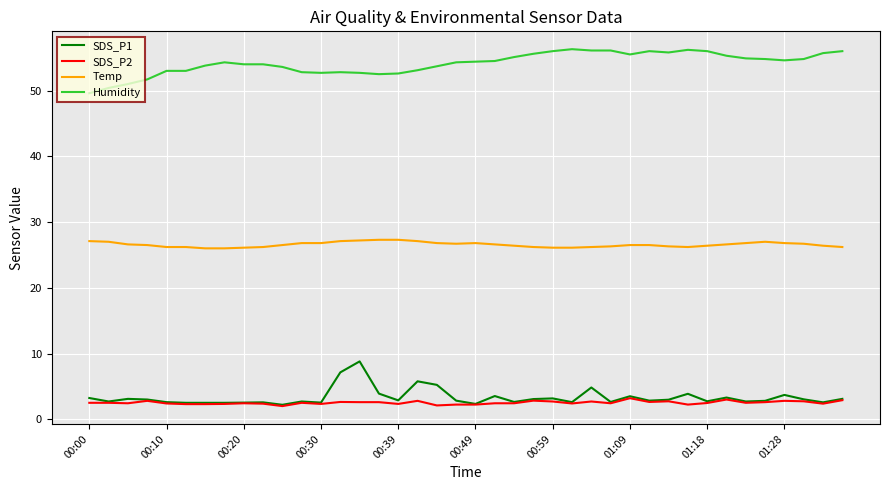

True or false: Temp and Humidity intersect in this chart.

False